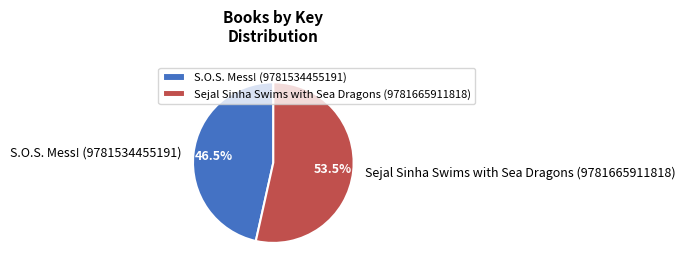

Is Sejal Sinha Swims with Sea Dragons (9781665911818) the majority of the pie?

Yes